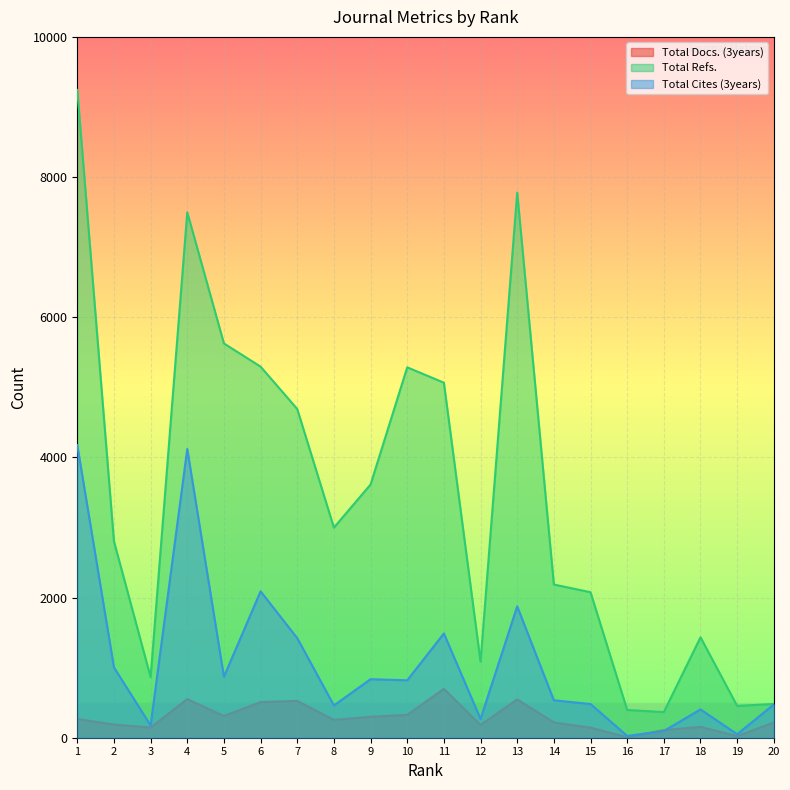

How many distinct data groups are displayed?

3